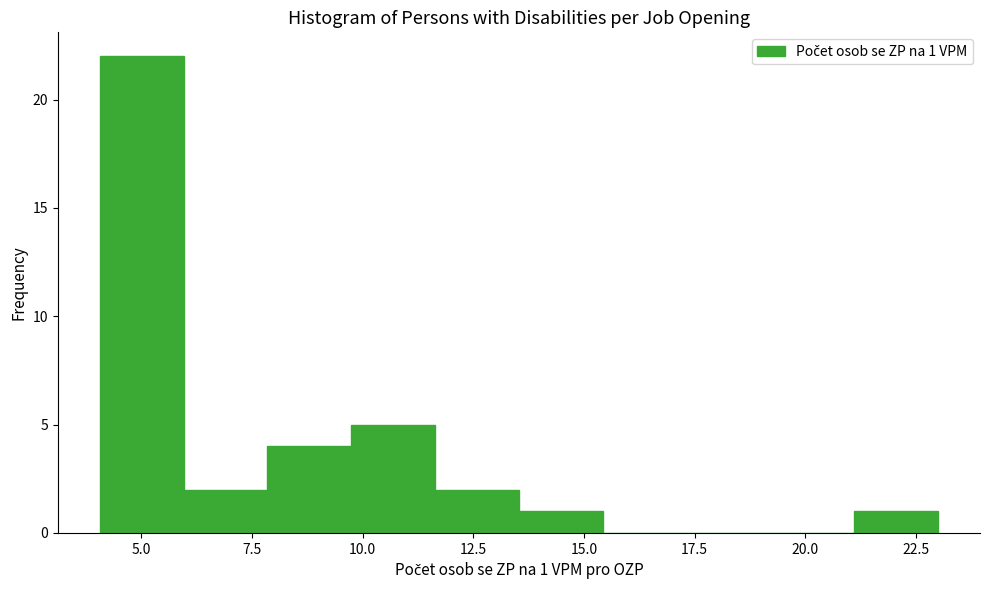

Read against the x-axis, roughly where is the centre of the tallest bar?

5.0